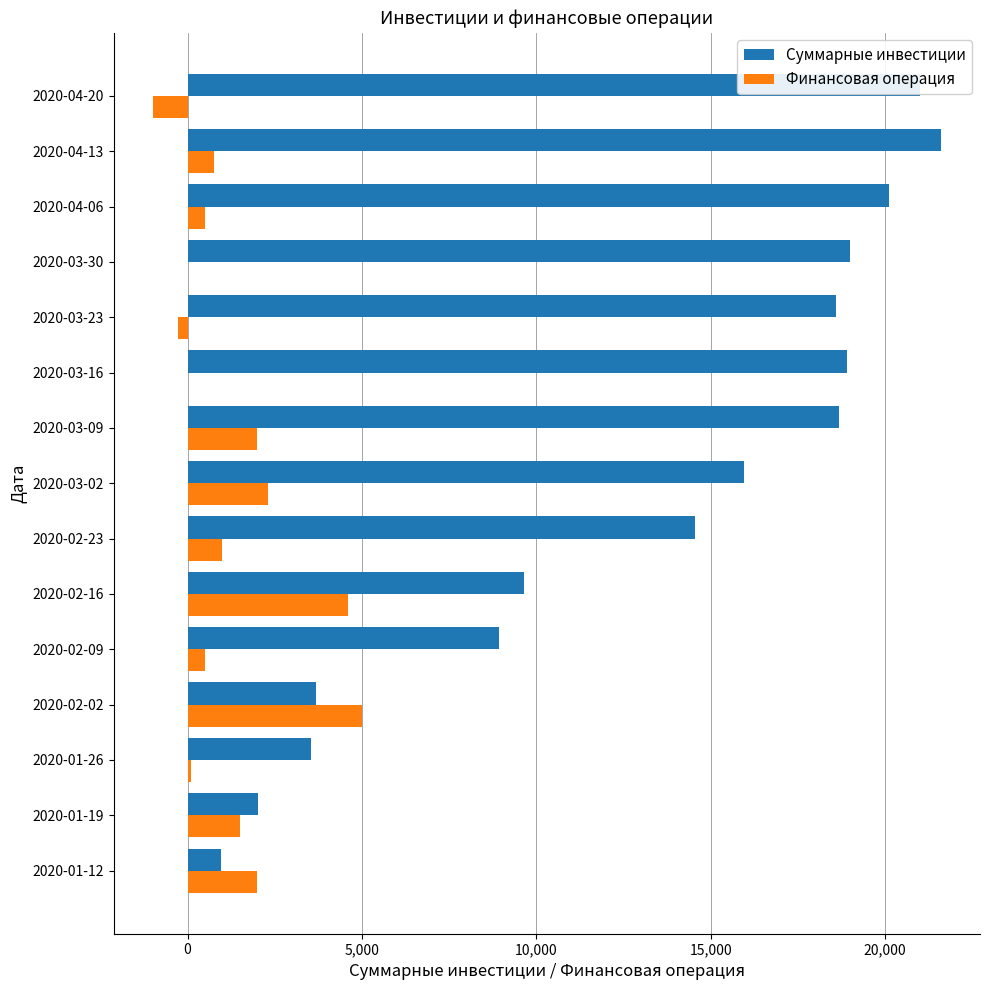

The value of Суммарные инвестиции at 2020-03-09 is 18693. True or false?

True